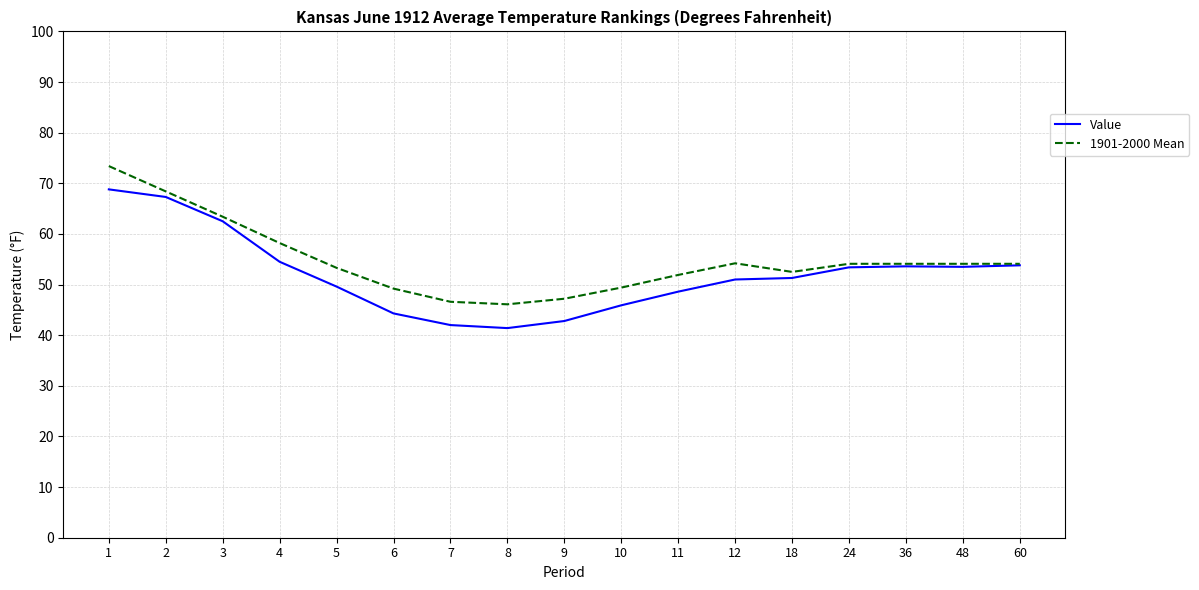

What is the total value across all series at 6?

93.5